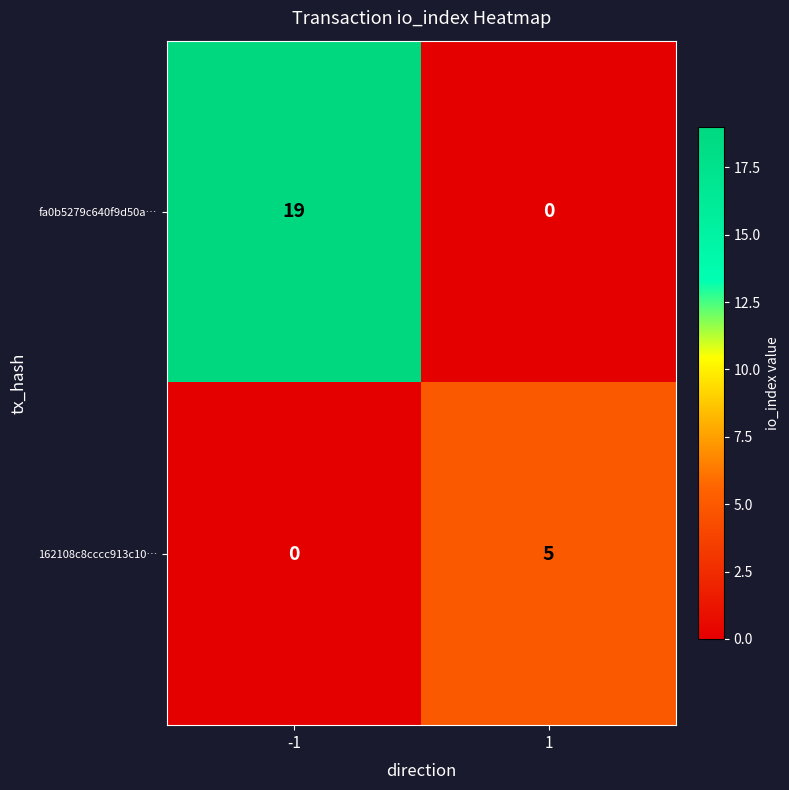

What is the spread (max minus min) of values at 1?

5